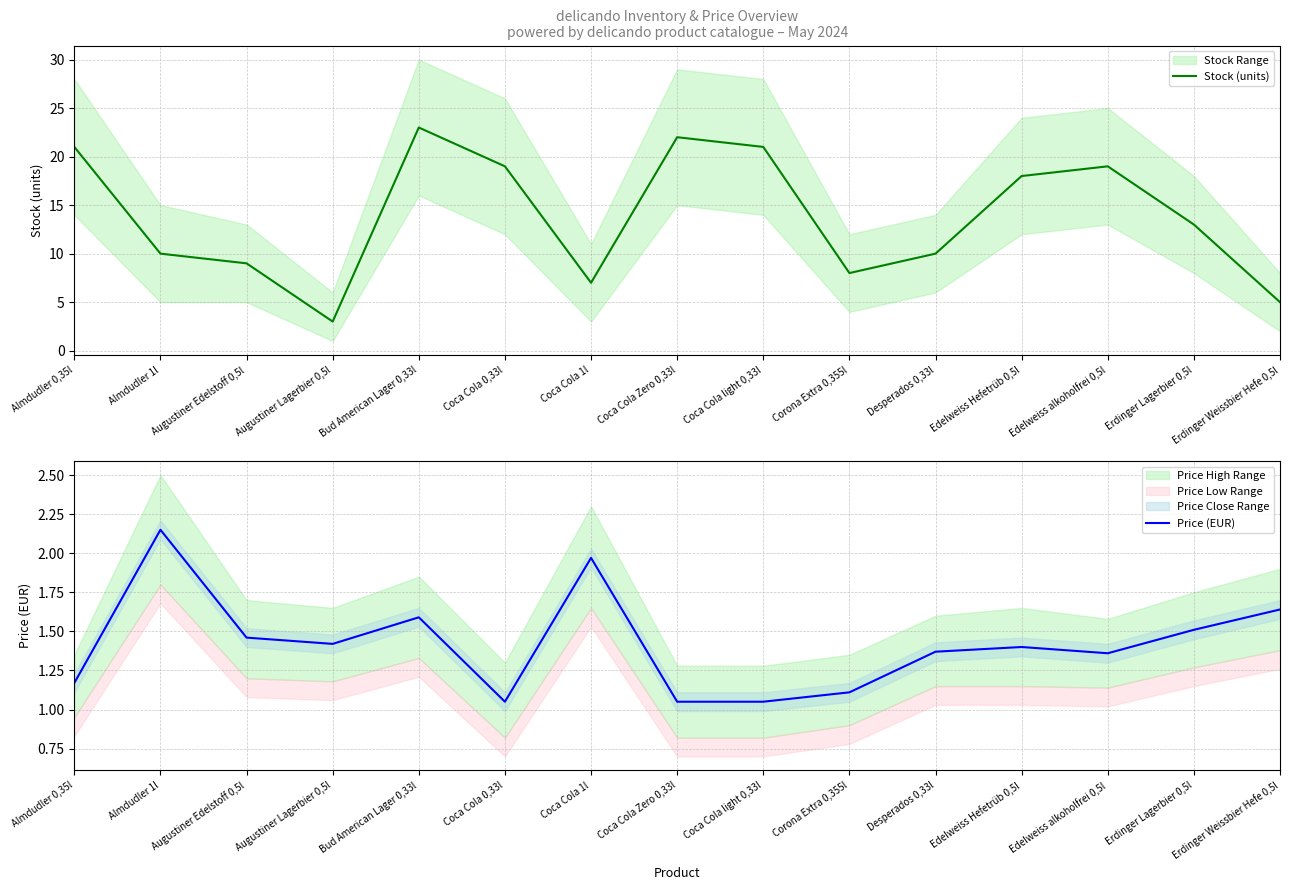

The value of Stock (units) at Erdinger Weissbier Hefe 0,5l is 5.0. True or false?

True